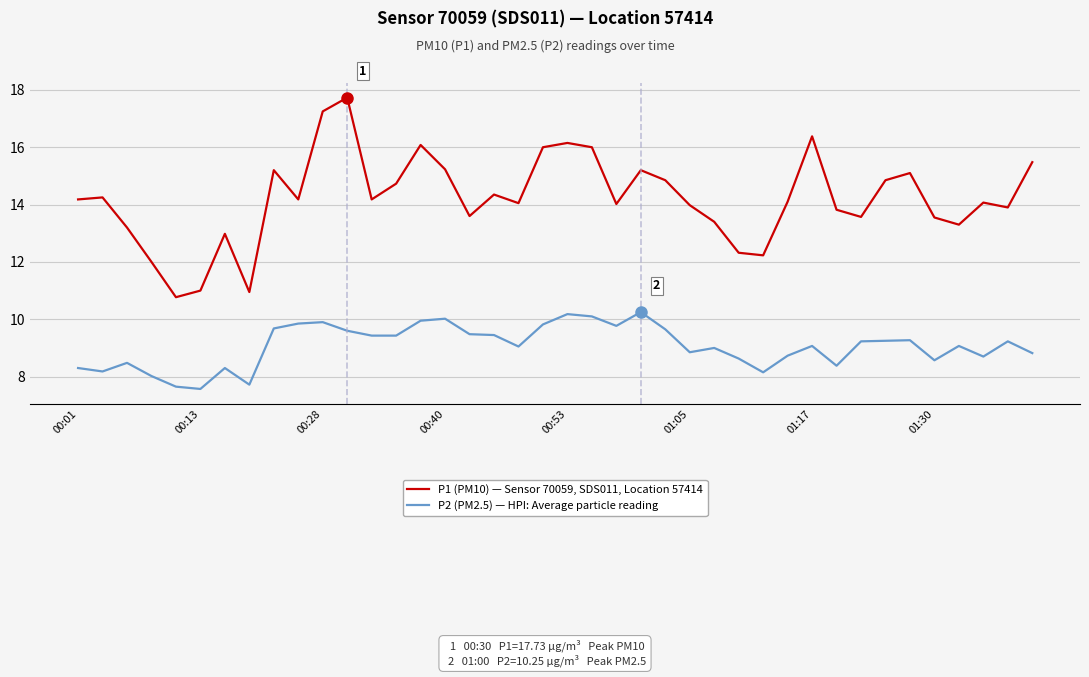

What is the lowest value of the P1 (PM10) — Sensor 70059, SDS011, Location 57414 series?

10.8